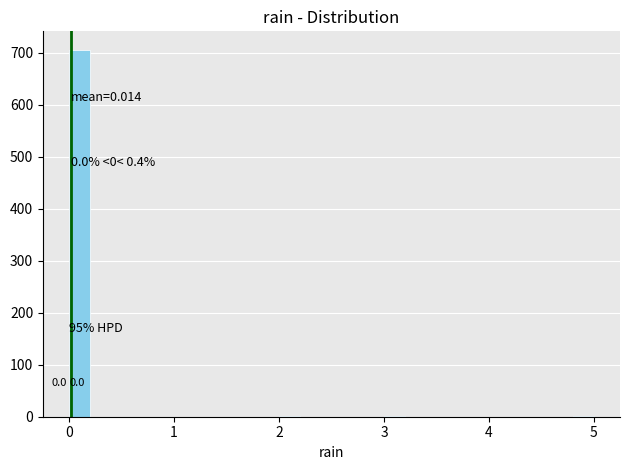

Read against the x-axis, roughly where is the centre of the tallest bar?

0.1